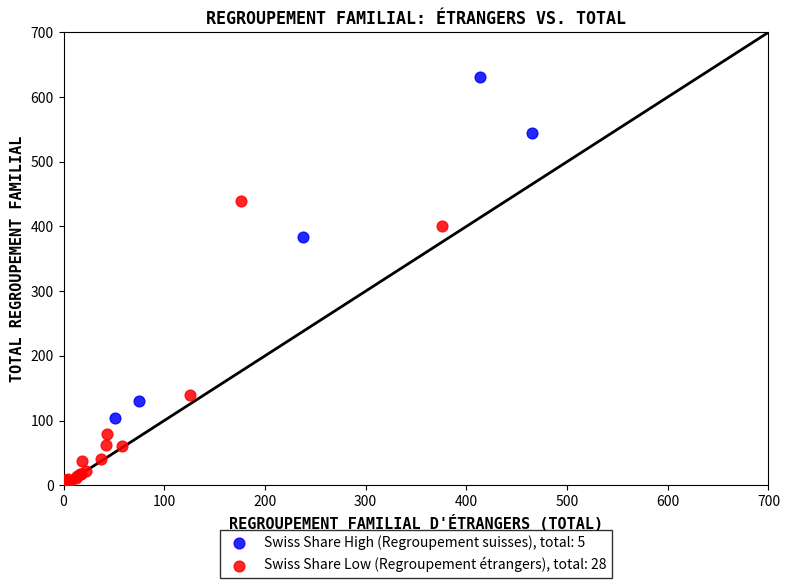

Which series contains the lowest Y value?

Swiss Share Low (Regroupement étrangers), total: 28